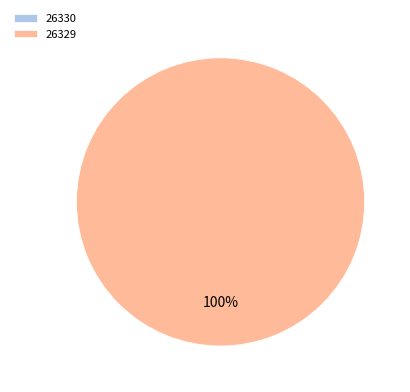

Combined, do 26329 and 26330 account for over 50%?

Yes